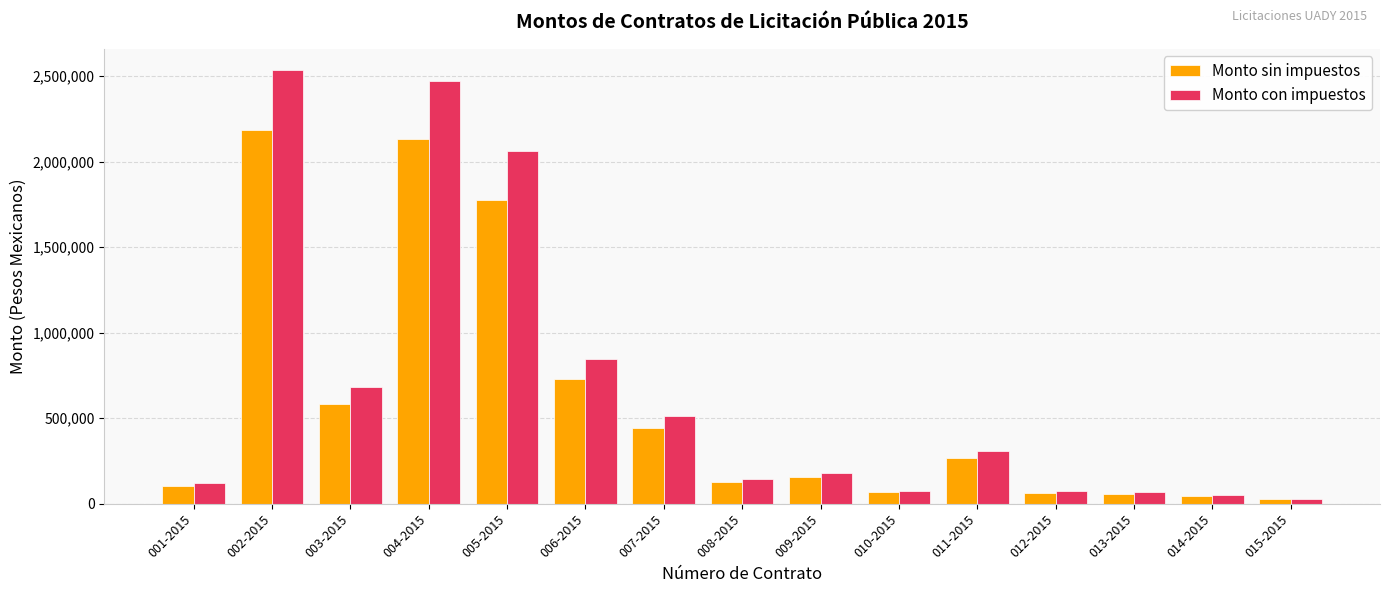

Count the number of categories in the chart.

15